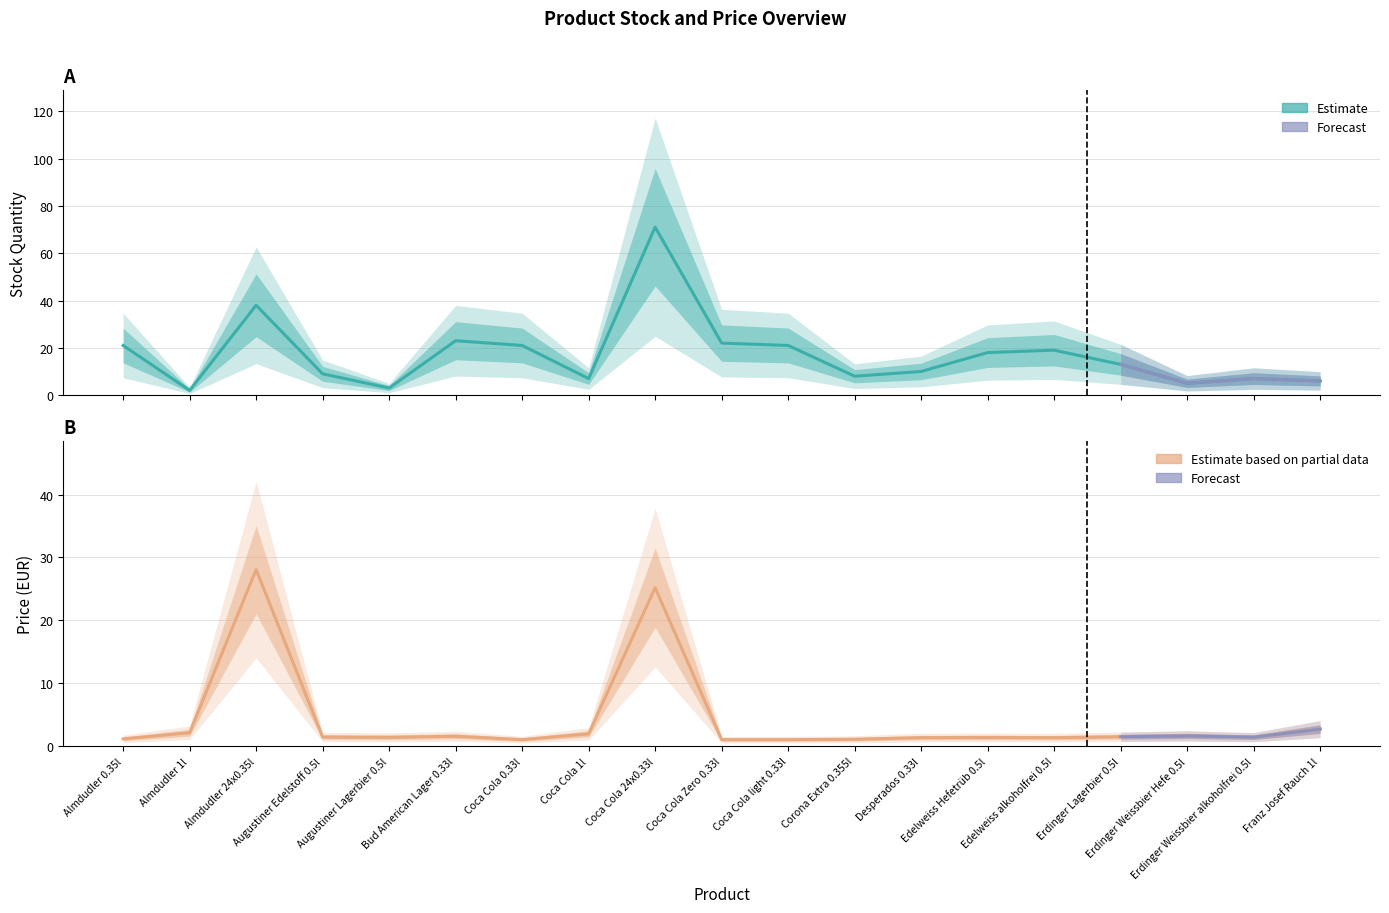

List the series in order of their peak value, highest first.

stock, price